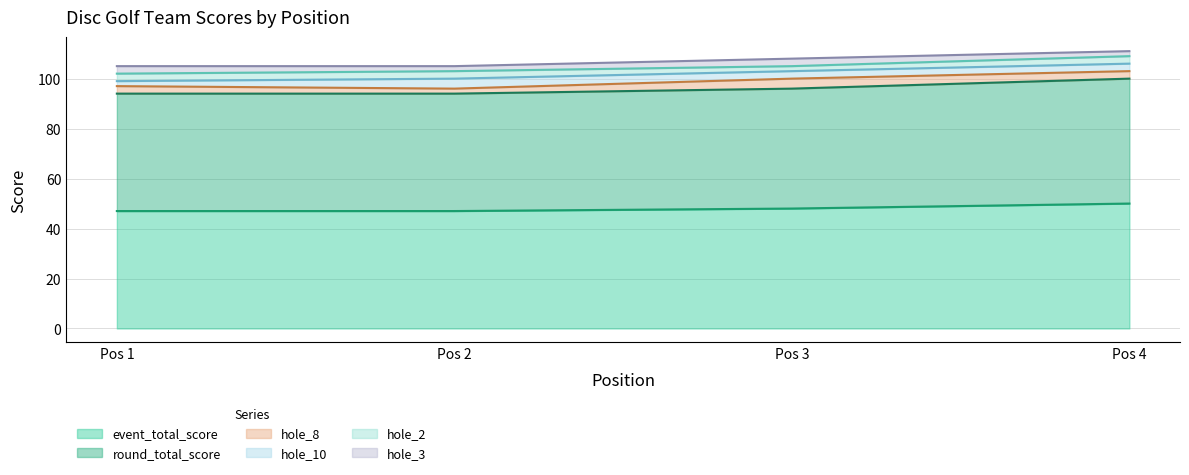

Rank the series by their maximum value, from highest to lowest.

event_total_score, round_total_score, hole_8, hole_10, hole_2, hole_3